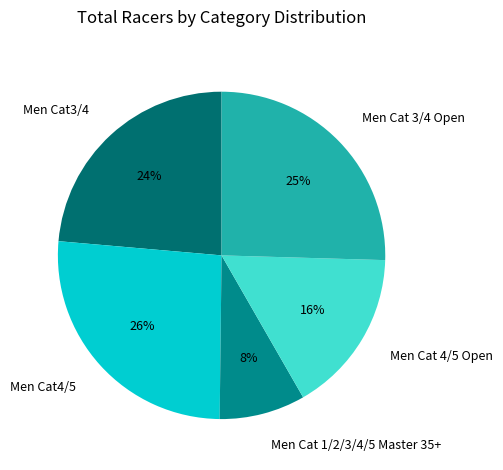

Which category has the biggest portion of the pie?

Men Cat4/5